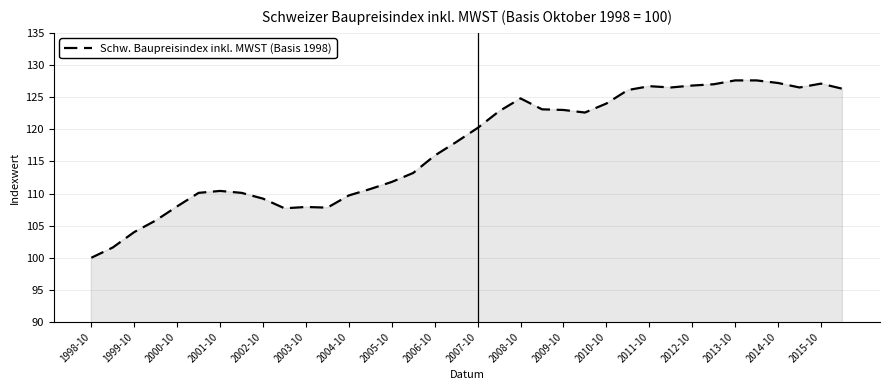

What is the difference between the maximum and minimum values?

27.6